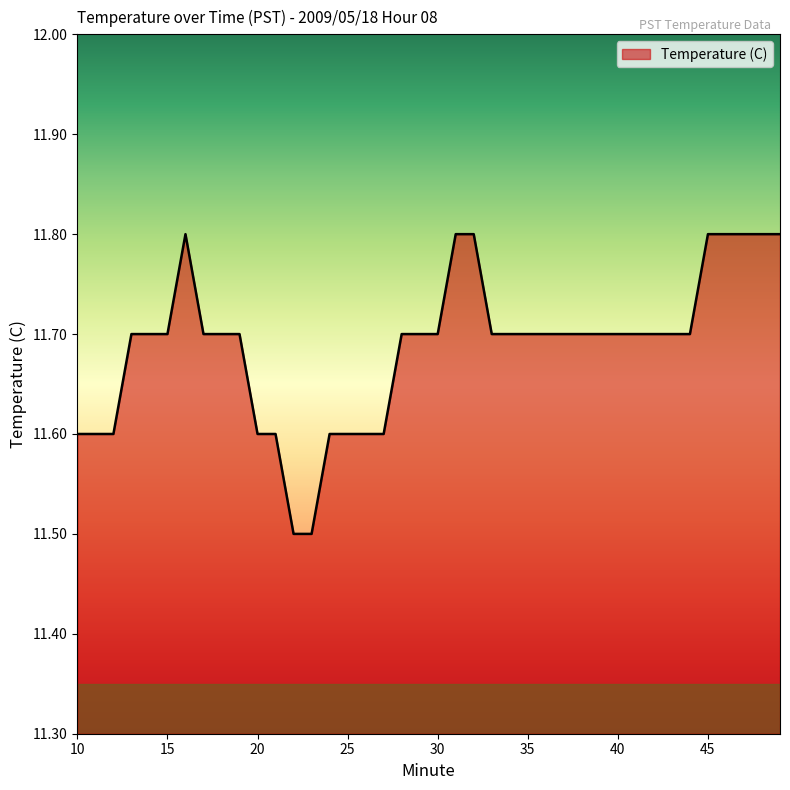

What is the difference between the maximum and second lowest values?

0.3